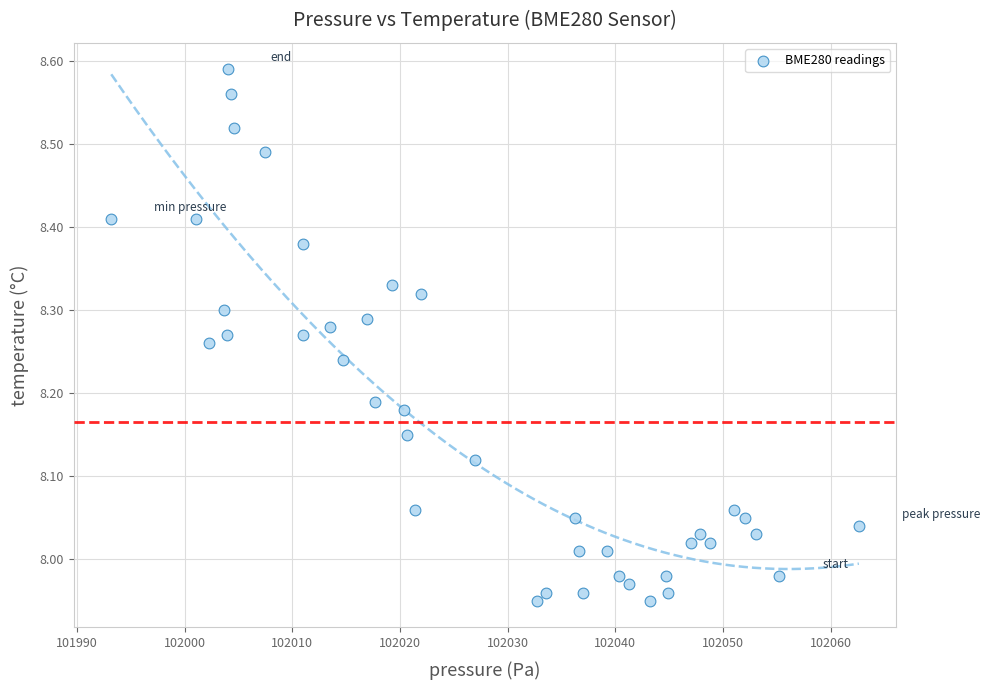

What is the range of Y values (max minus min)?

0.6